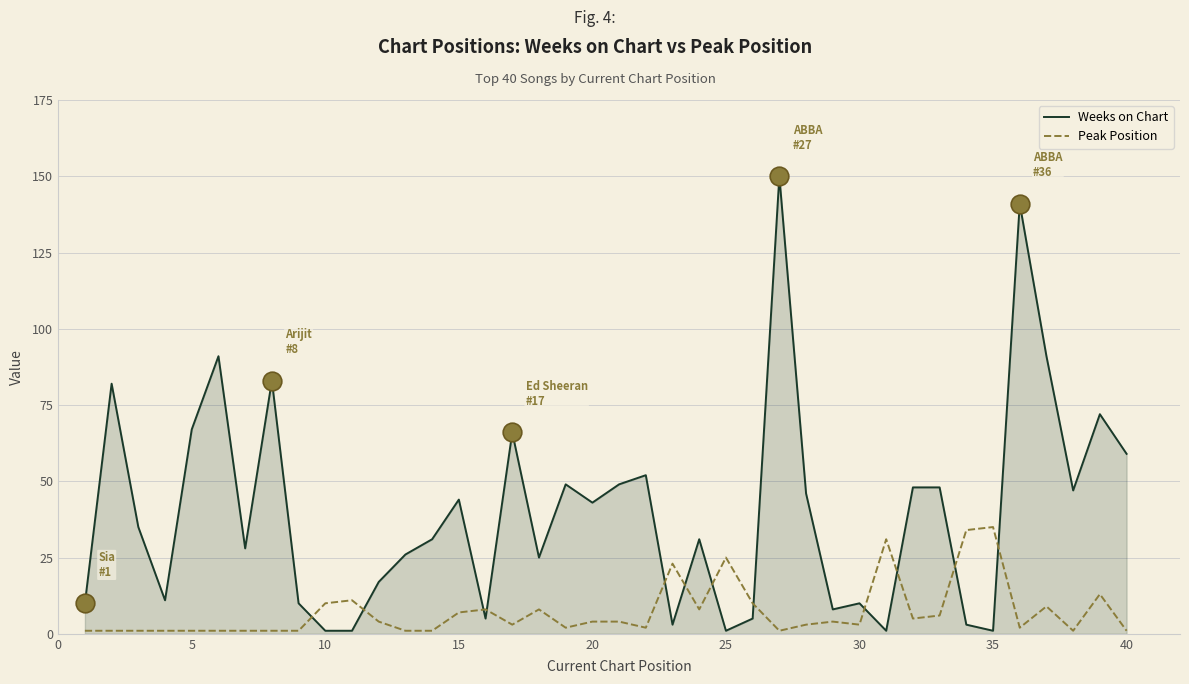

Which series has the widest spread of values?

Weeks on Chart